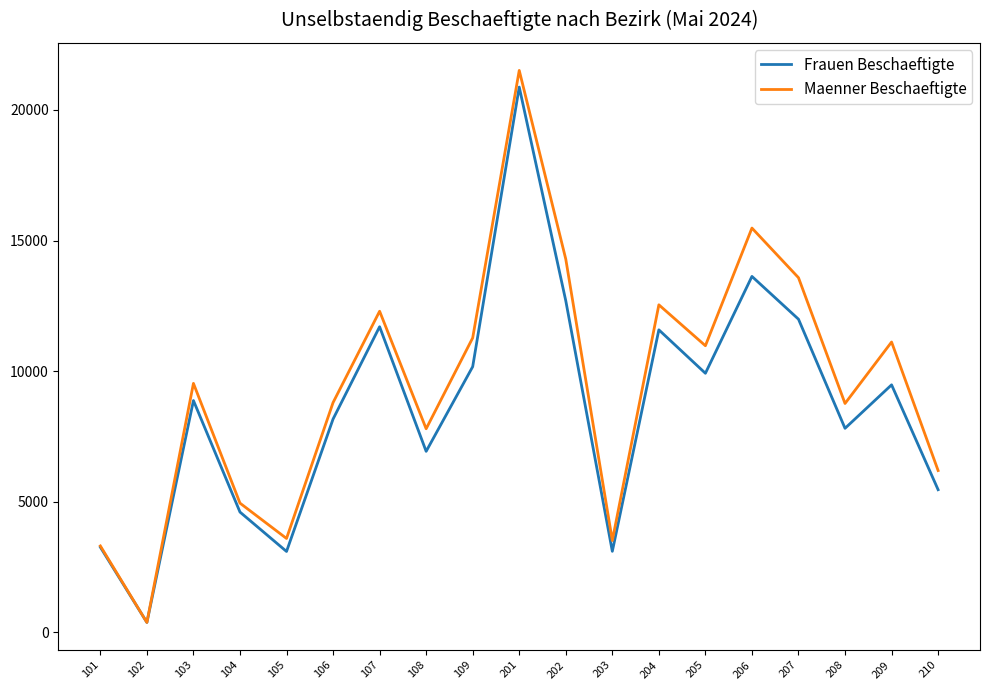

Which series has the largest range (max minus min)?

Maenner Beschaeftigte